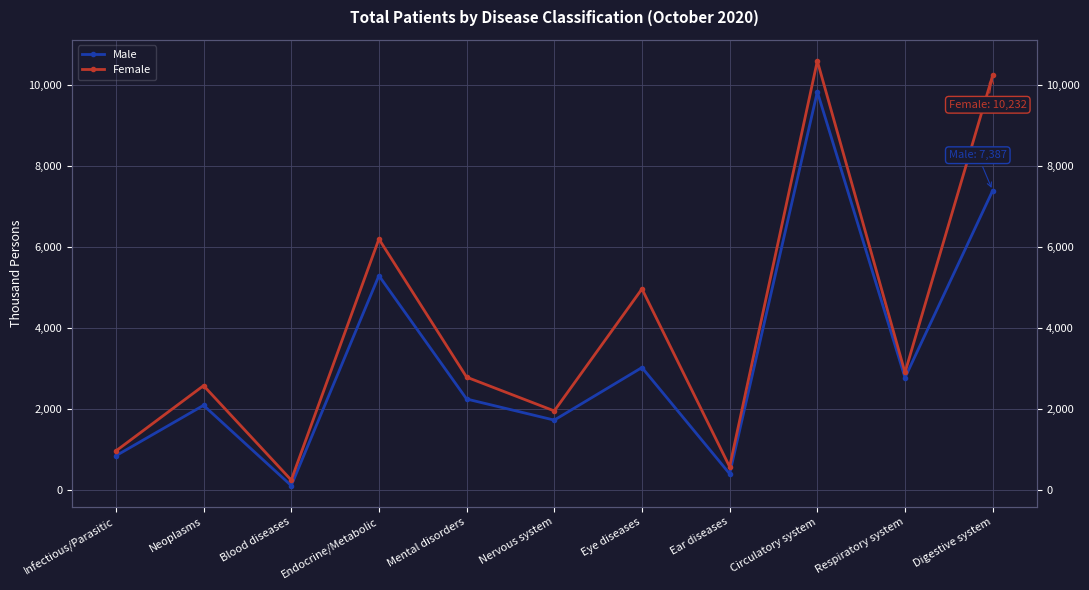

How many interior local valleys does the Male series have?

4